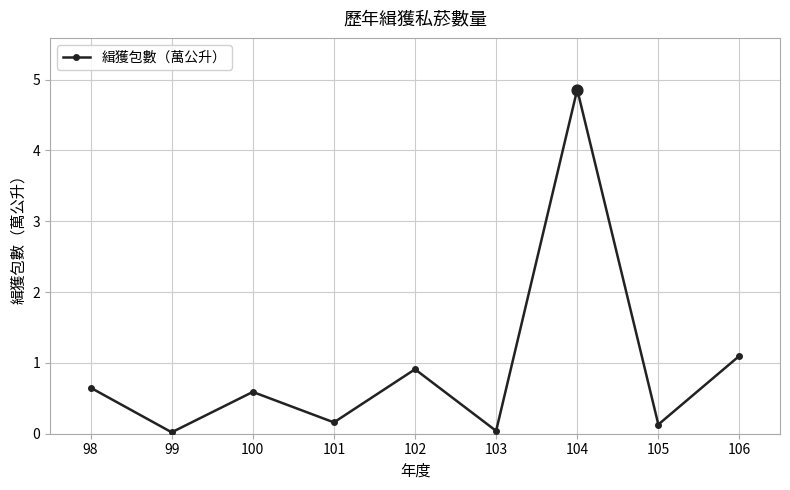

Between 100 and 98, which is larger?

98